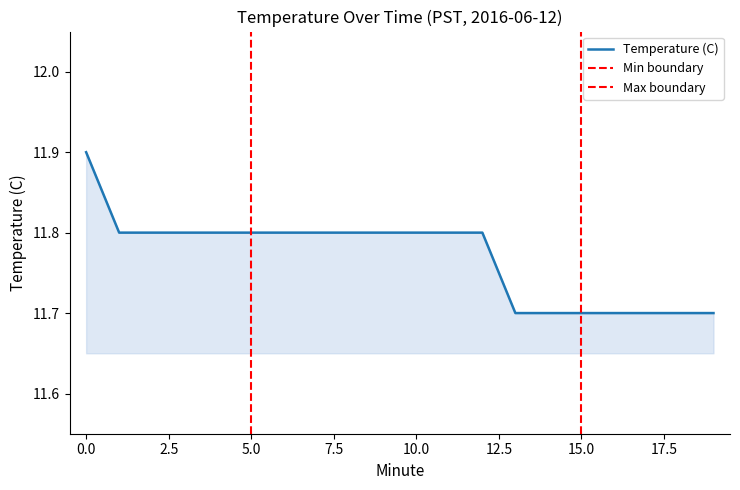

Reading right to left, transcribe all the data shown in this chart.

19=11.7	18=11.7	17=11.7	16=11.7	15=11.7	14=11.7	13=11.7	12=11.8	11=11.8	10=11.8	9=11.8	8=11.8	7=11.8	6=11.8	5=11.8	4=11.8	3=11.8	2=11.8	1=11.8	0=11.9